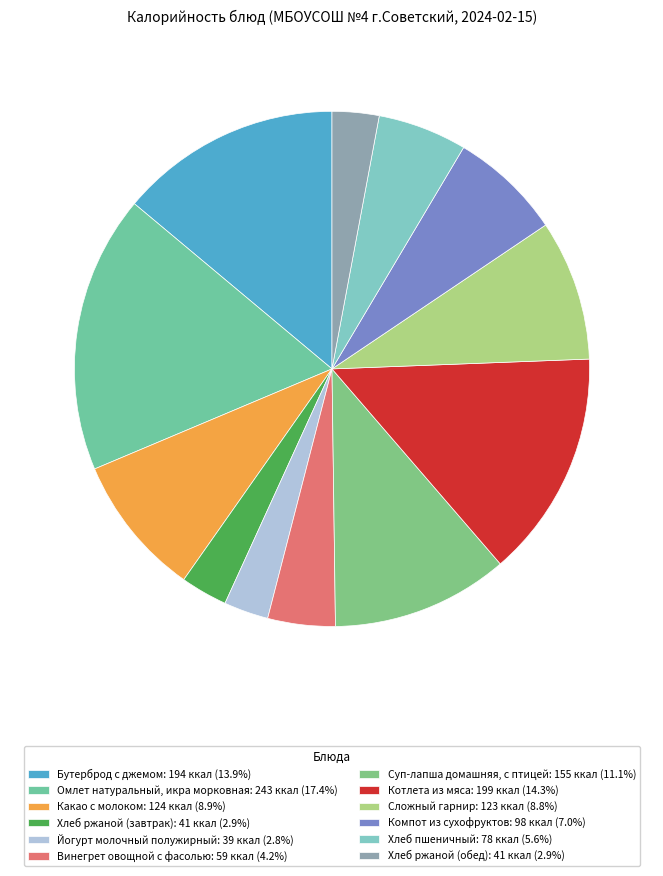

How many segments does this pie chart have?

12